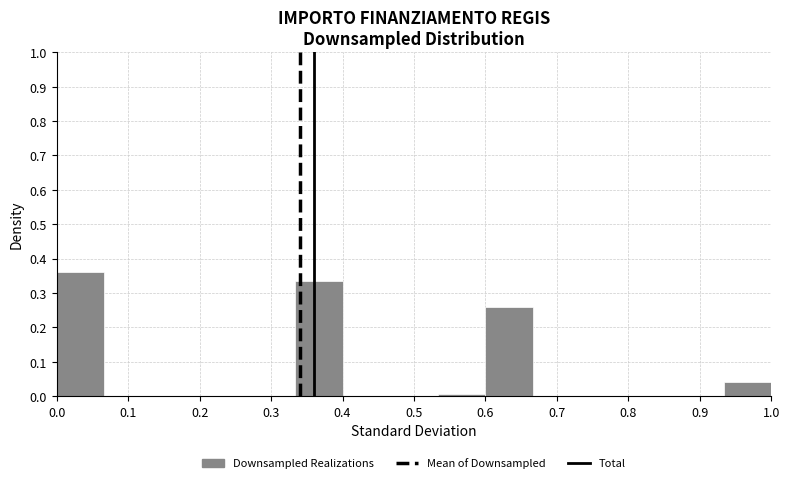

How tall is the bar that spans 0.00 to 0.07 on the x-axis? Neither the bar edges nor the heights are printed on the chart, so give them approximately, as read against the axes.

0.36